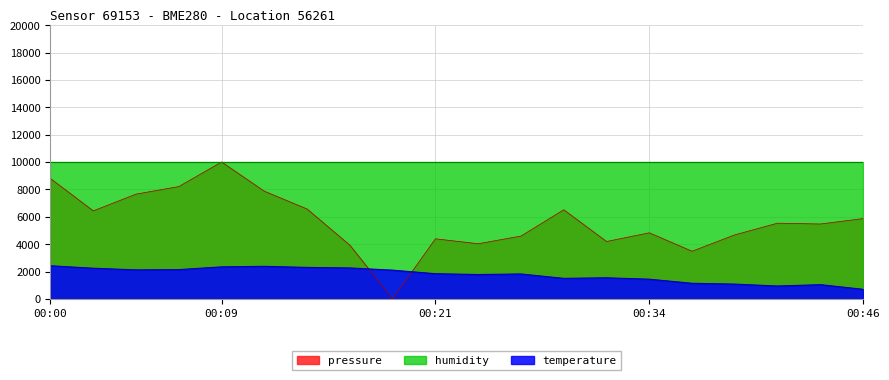

The value of pressure at 00:36 is 3482.2. True or false?

True